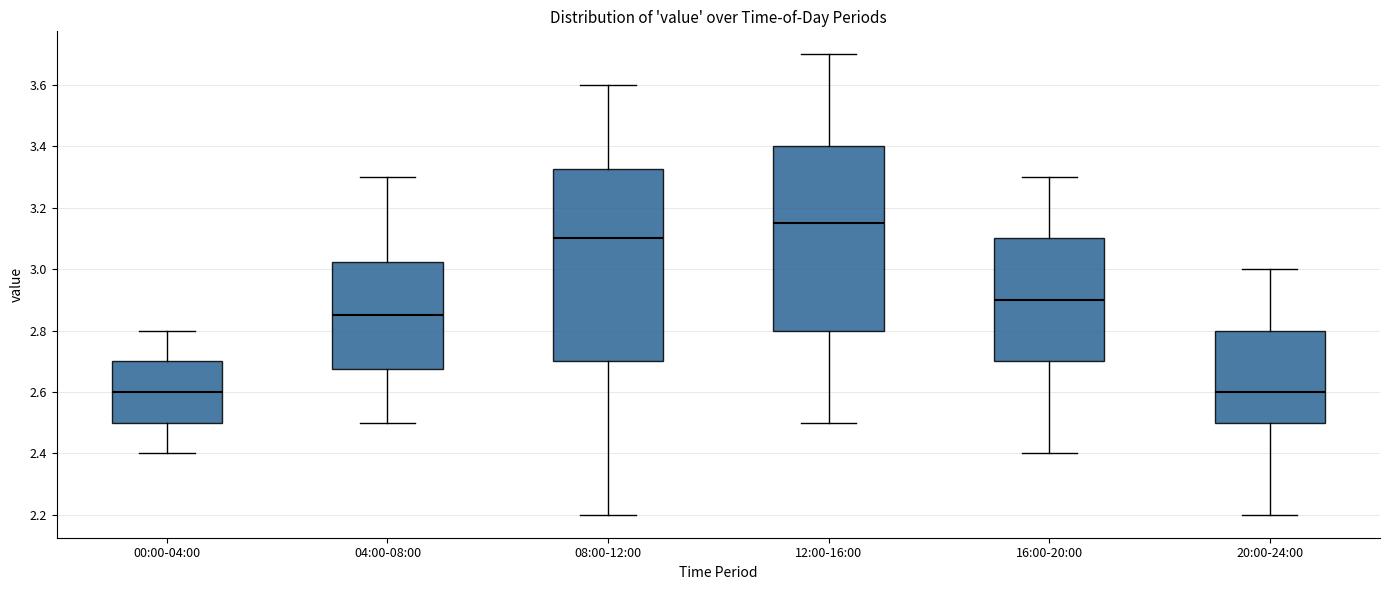

Where is the upper edge of the box for 20:00-24:00 on the y-axis? The values are not printed on the chart, so give them approximately, as read against the axis.

2.80